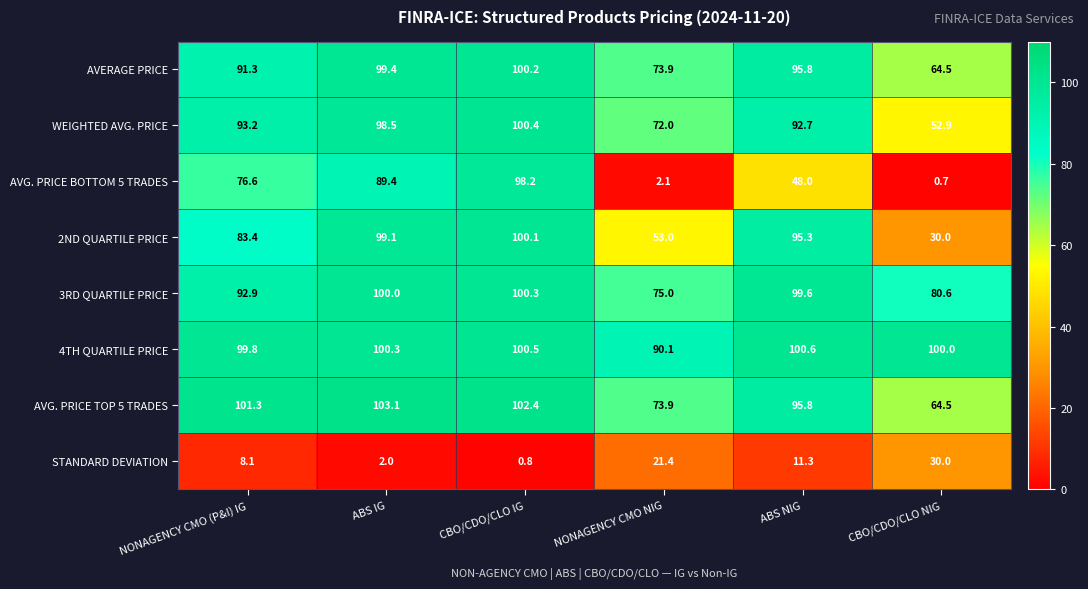

Which label corresponds to the largest value in the chart?

ABS IG